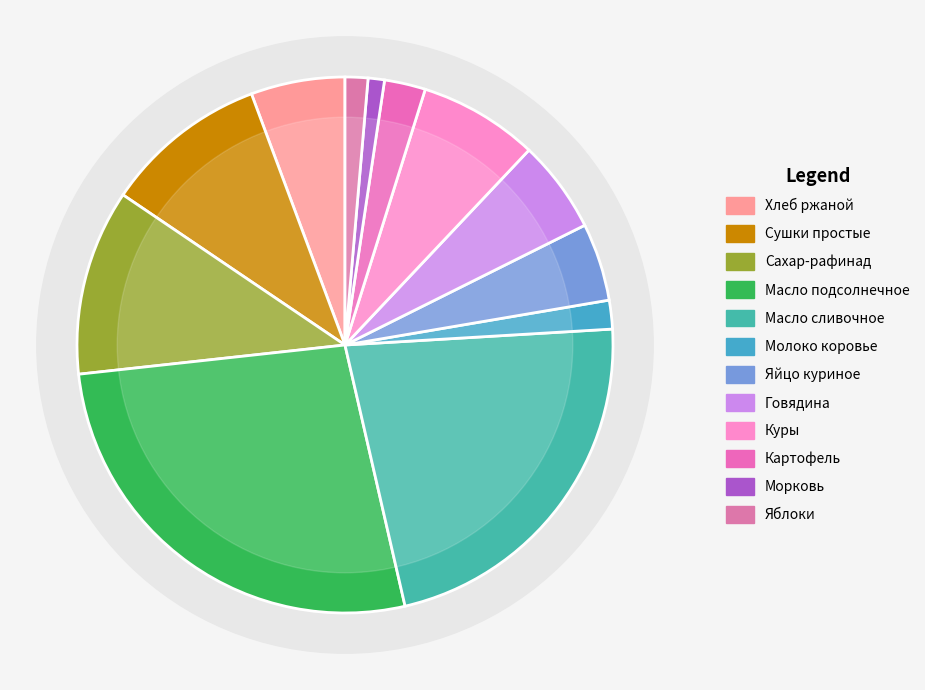

Is there a majority slice in this chart?

No